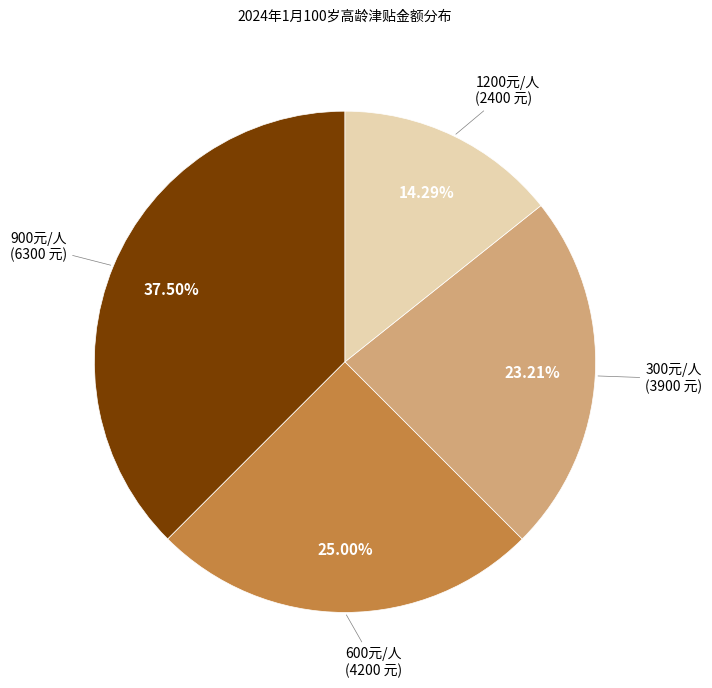

Is there any slice that represents more than half of the pie?

No